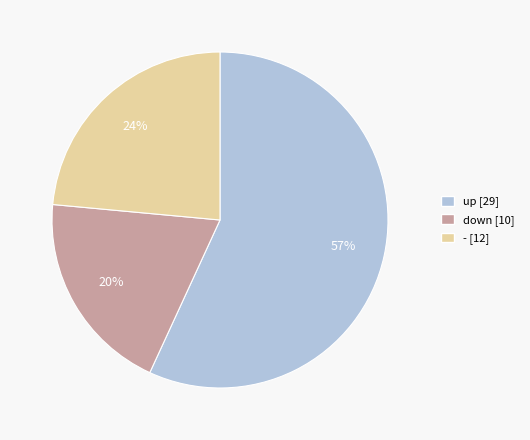

Approximately how many times larger is the value at - compared to up?

0.4